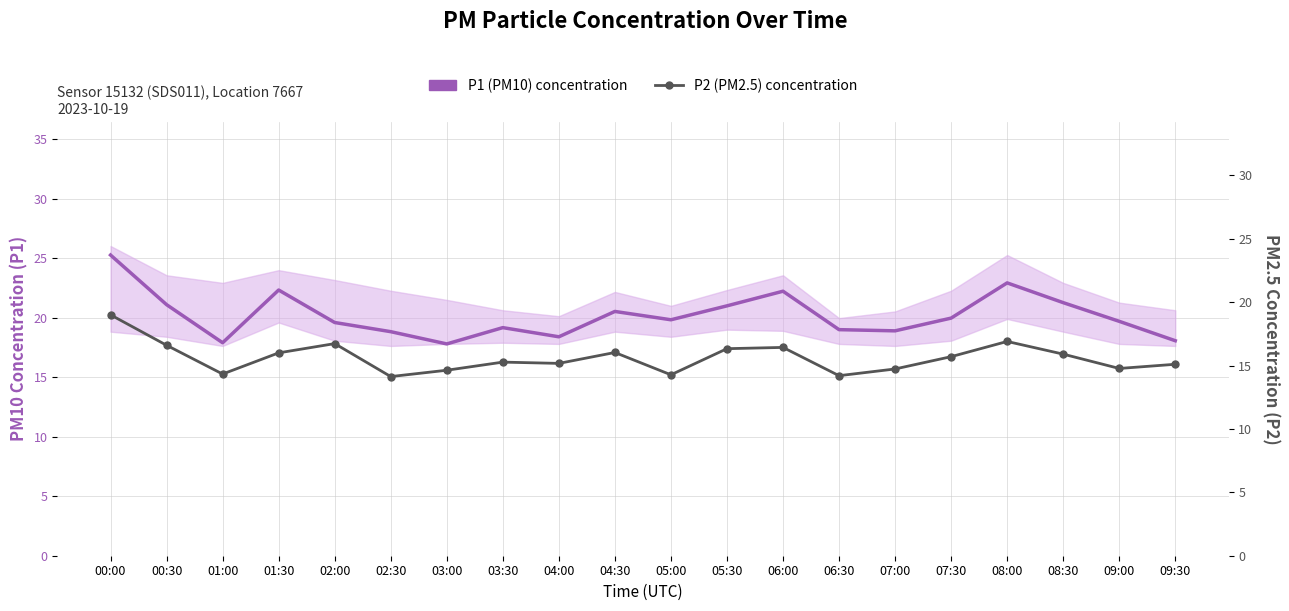

Reading left to right, extract all data points from this chart.

P1 (PM10) concentration: 25.3	21.1	17.9	22.3	19.6	18.8	17.8	19.2	18.4	20.5	19.8	21.0	22.2	19.0	18.9	20.0	22.9	21.3	19.7	18.1
P2 (PM2.5) concentration: 19.0	16.6	14.3	16.0	16.7	14.1	14.6	15.3	15.2	16.0	14.3	16.3	16.4	14.2	14.7	15.7	16.9	15.9	14.8	15.1